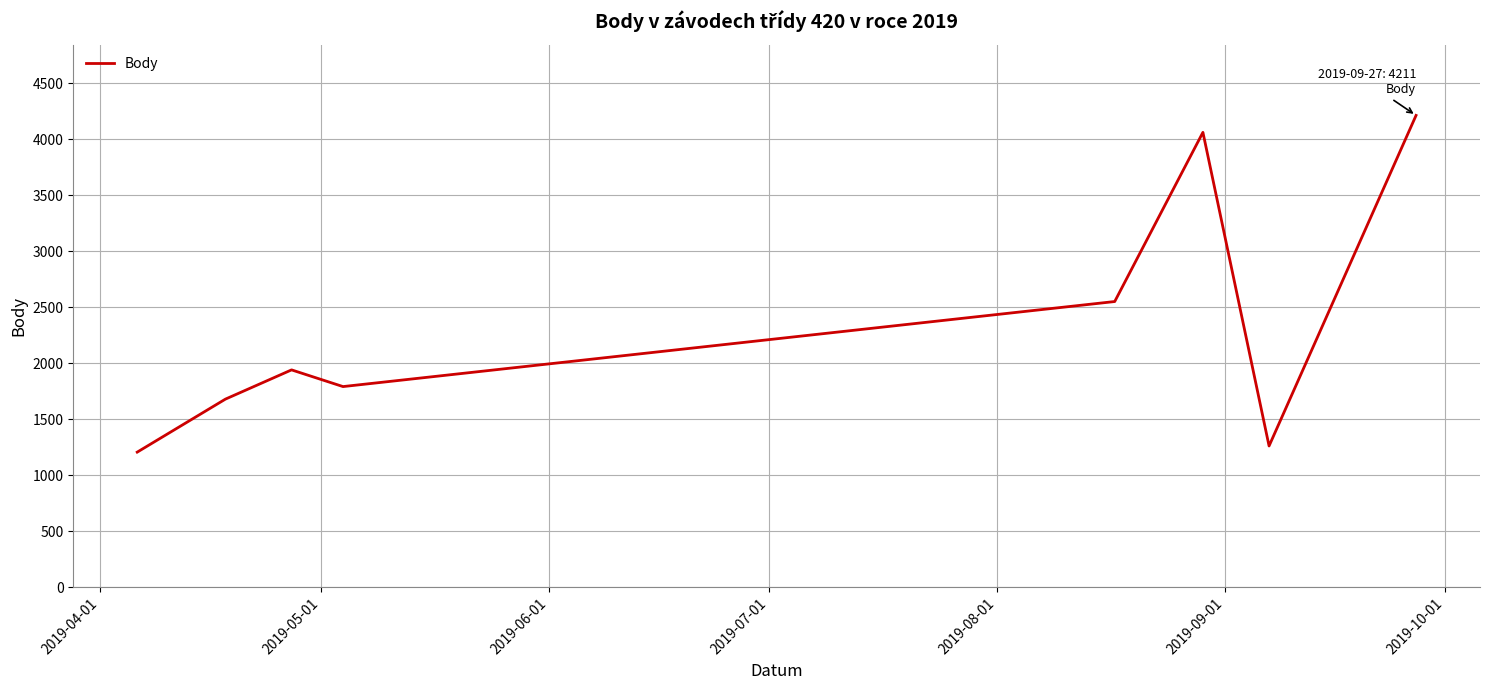

What is the maximum value shown in the chart?

4211